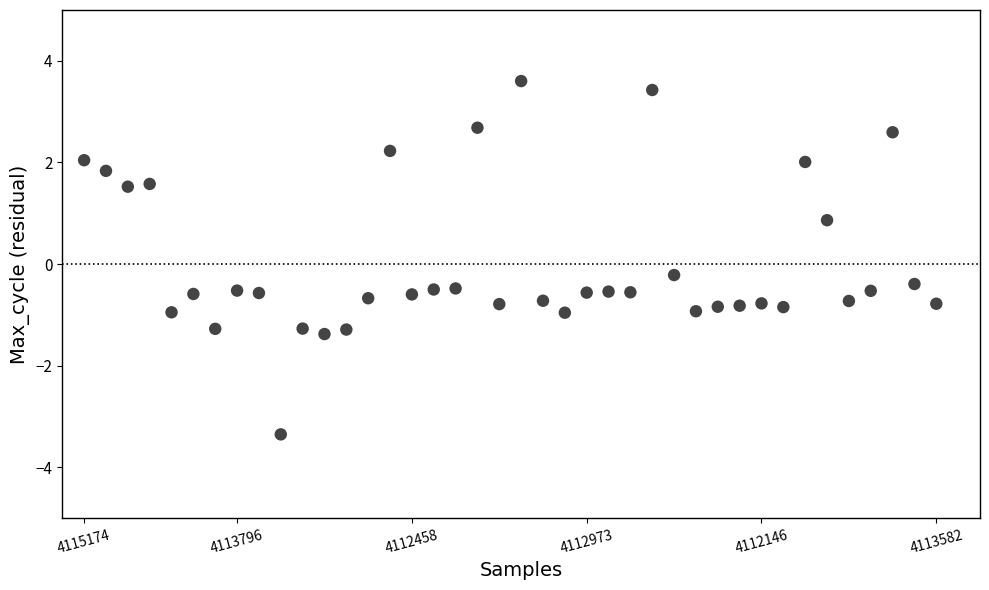

What is the range of Y values (max minus min)?

7.0